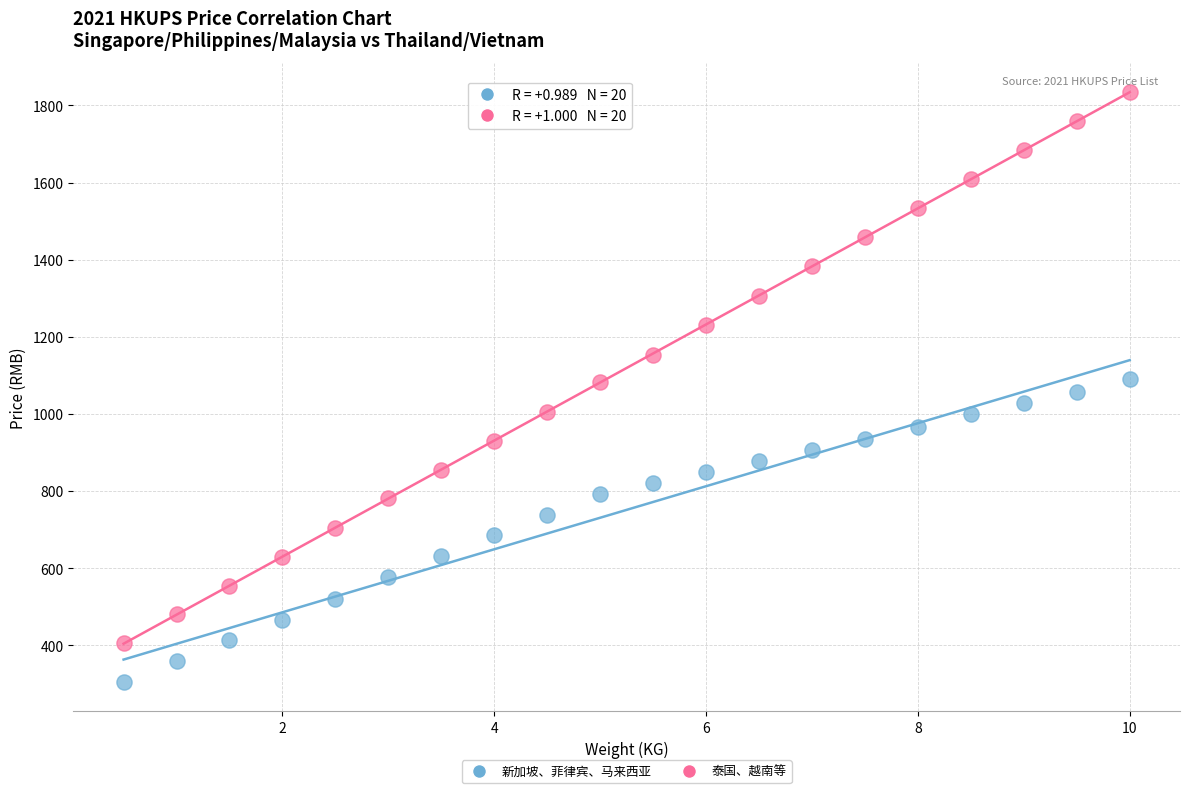

Which series has the widest spread of Y values?

泰国、越南等